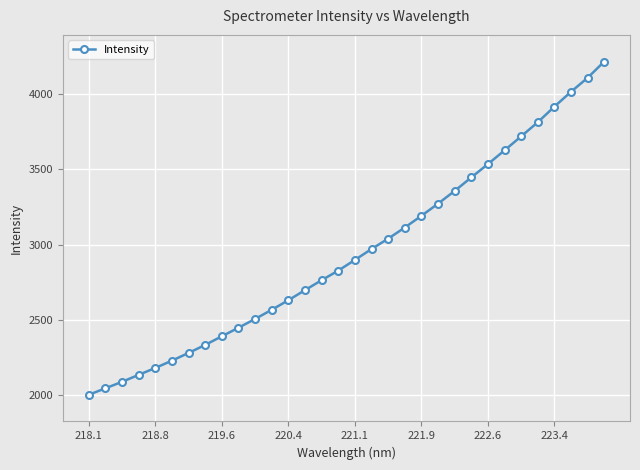

How many series are shown in this chart?

1